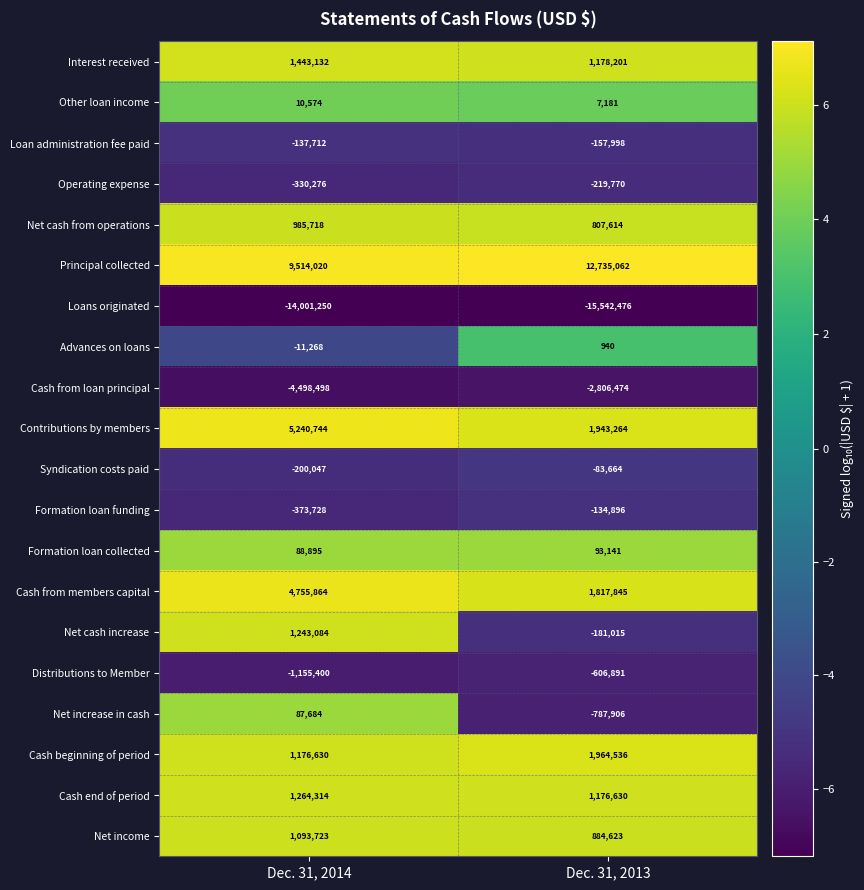

Which series has the widest spread of values?

Contributions by members